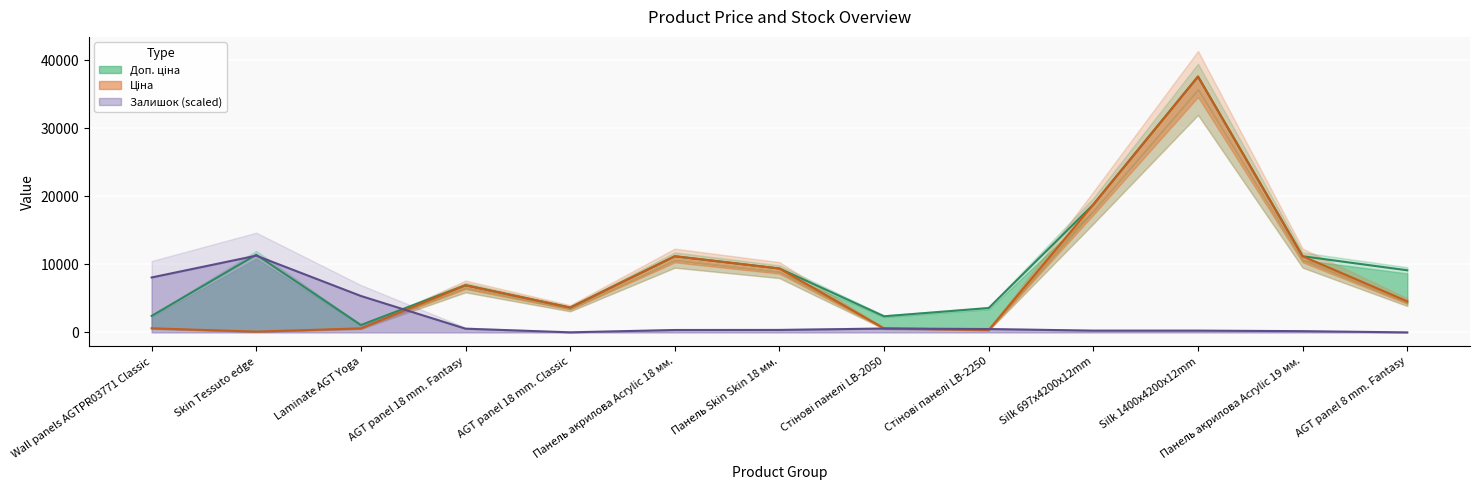

At AGT panel 18 mm. Fantasy, list the series in order from largest to smallest.

Ціна, Доп. ціна, Залишок